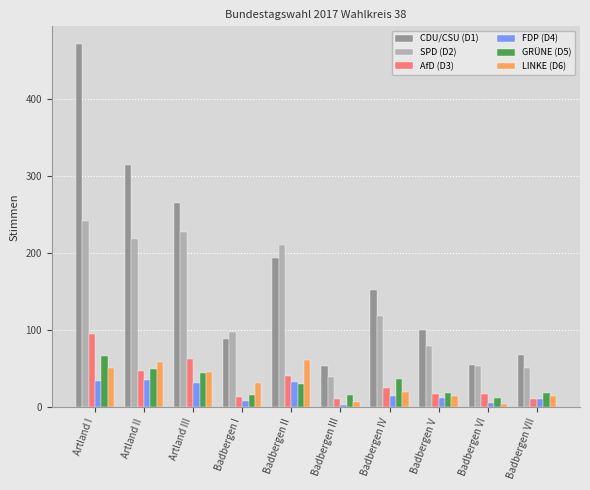

Rank the series by their maximum value, from lowest to highest.

FDP (D4), LINKE (D6), GRÜNE (D5), AfD (D3), SPD (D2), CDU/CSU (D1)